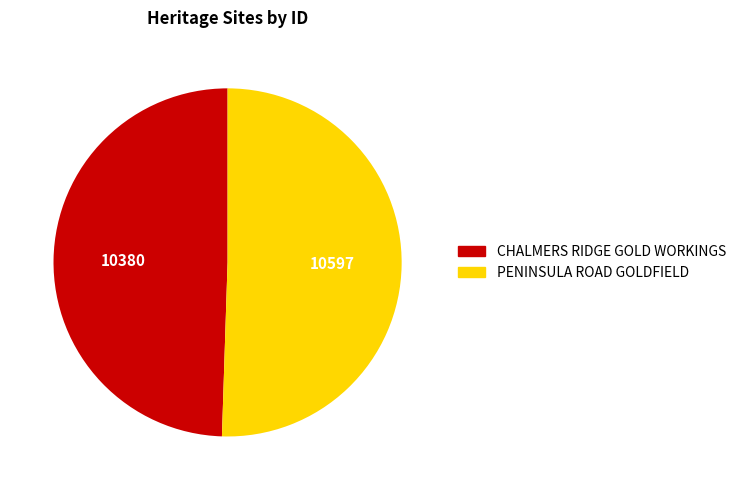

What is the ratio of the value at CHALMERS RIDGE GOLD WORKINGS to the value at PENINSULA ROAD GOLDFIELD?

1.0